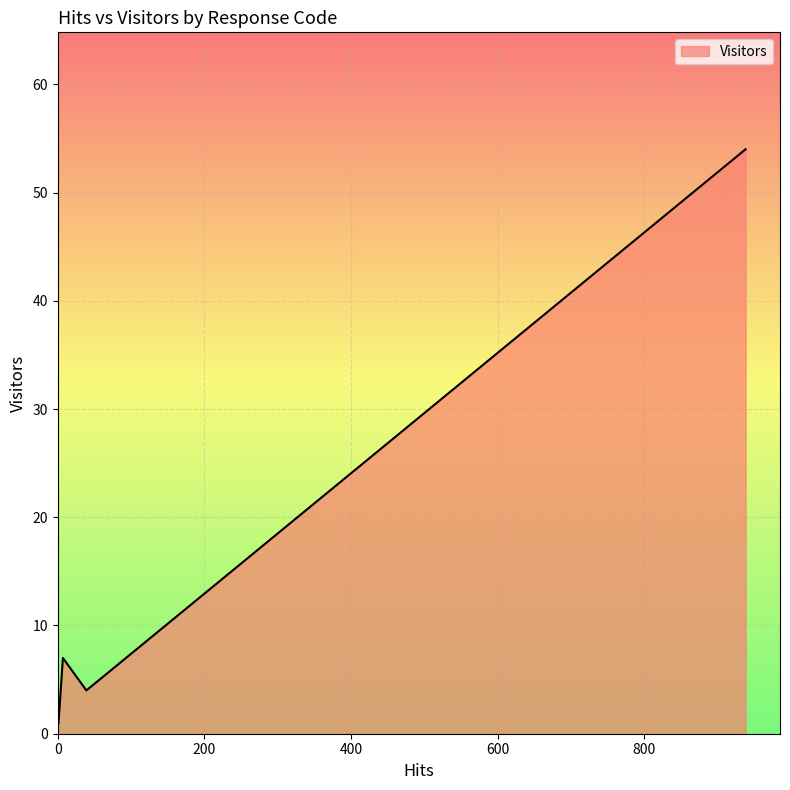

True or false: the data has more than 2 interior local peaks.

False